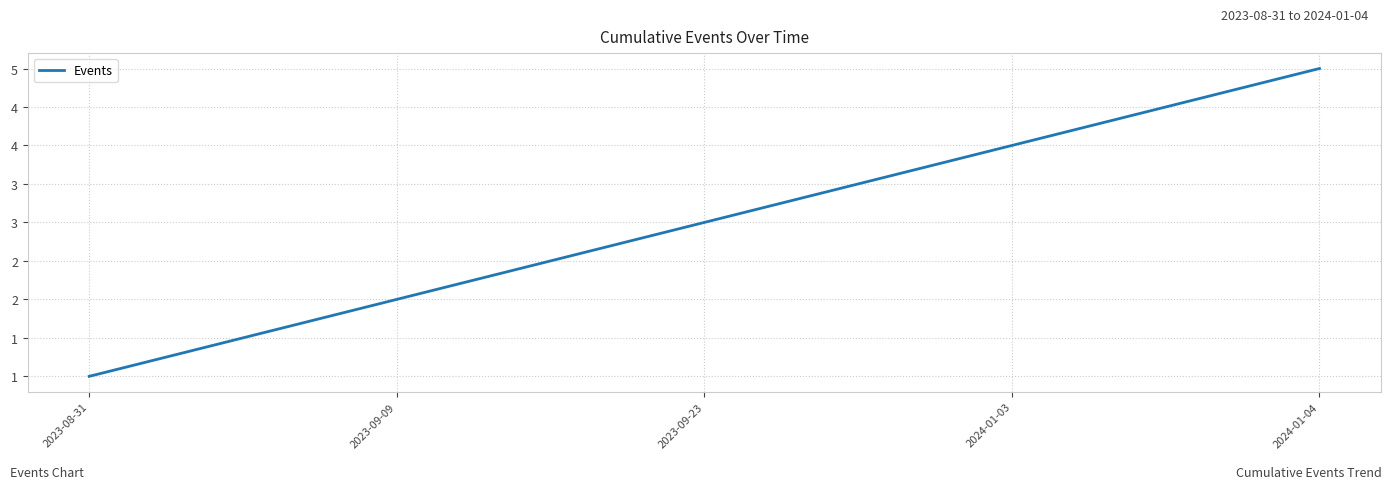

At which label does the data first exceed 3?

2024-01-03